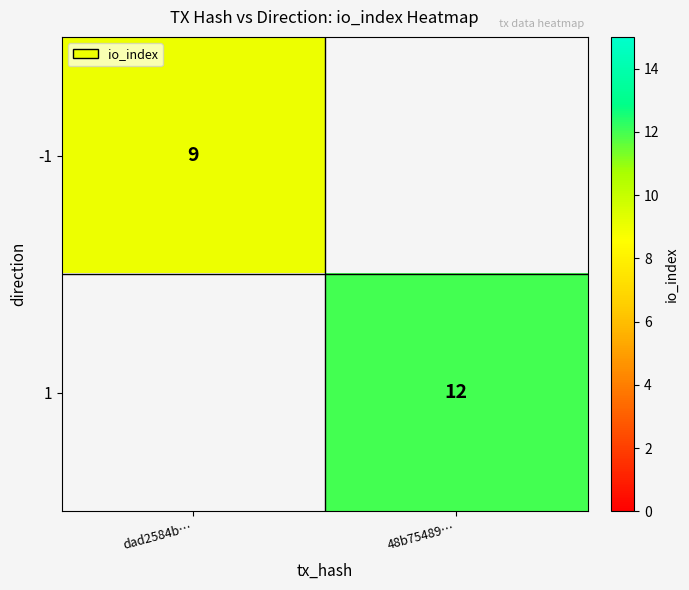

Is it true that -1 equals 9 at dad2584b…?

True